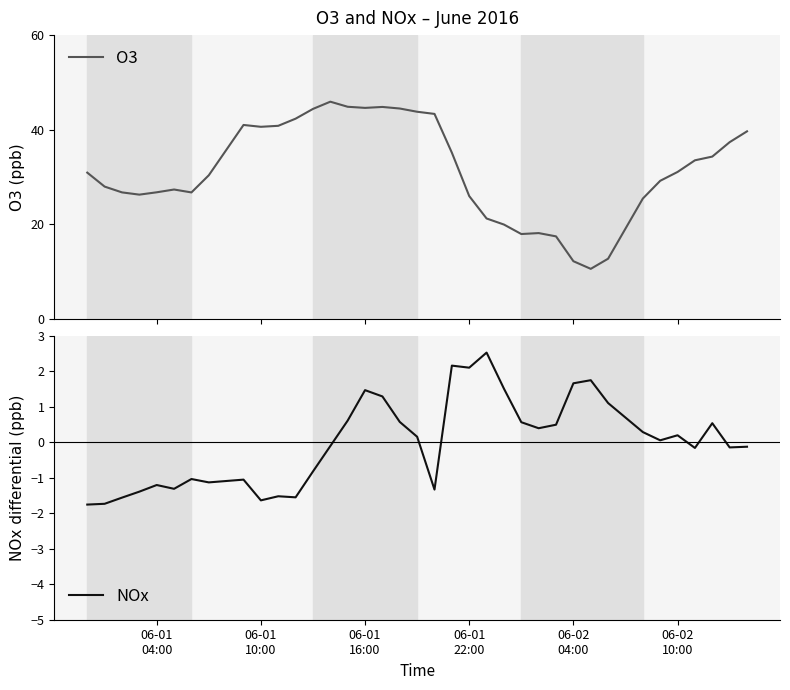

What is the highest value of the O3 series?

45.9